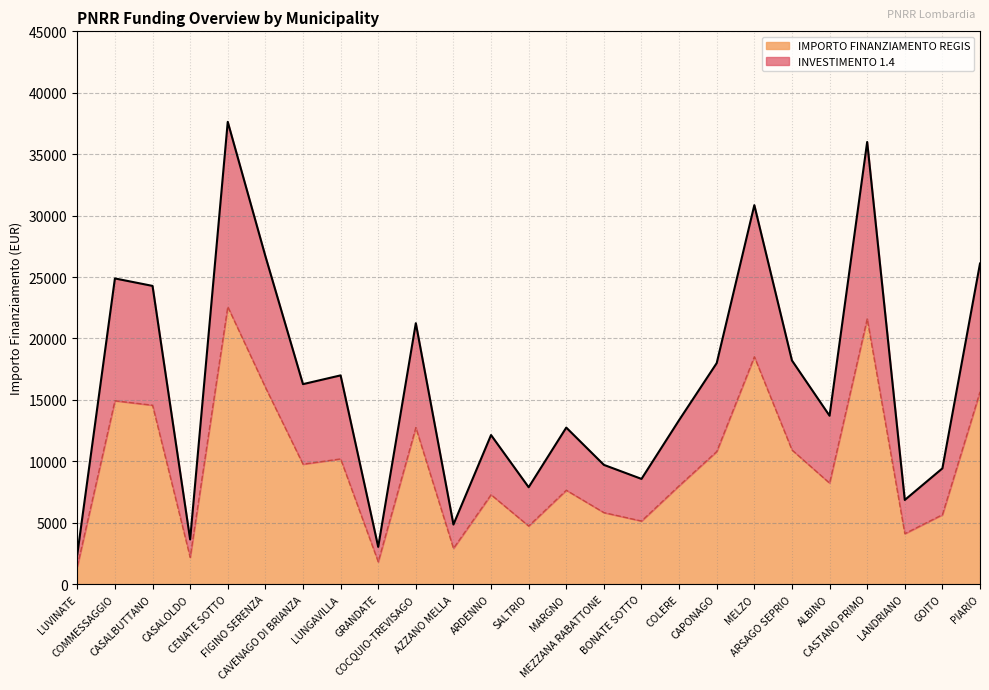

At how many categories does at least one series exceed 6350?

21